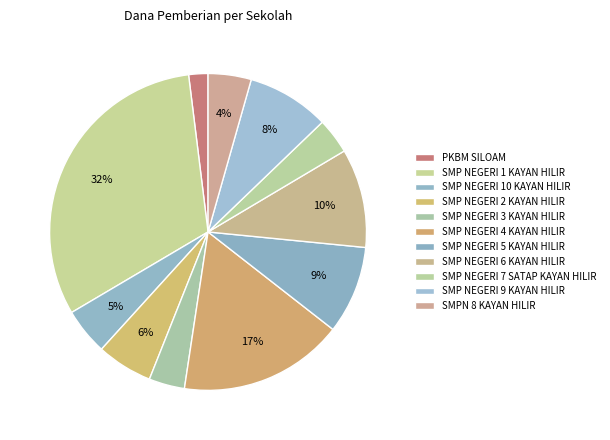

Between PKBM SILOAM and SMP NEGERI 2 KAYAN HILIR, which is larger?

SMP NEGERI 2 KAYAN HILIR